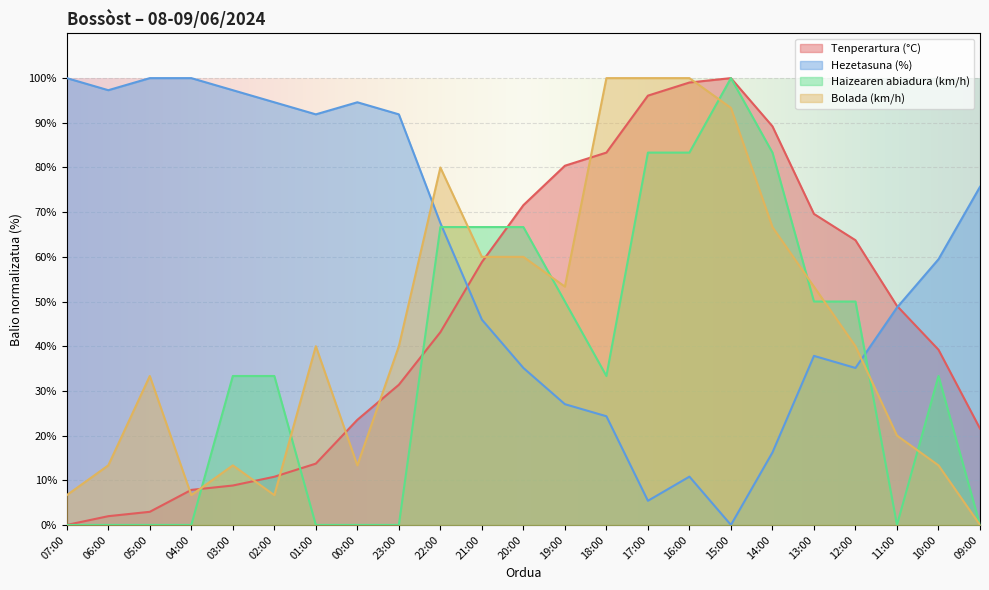

True or false: Tenperartura (°C) and Hezetasuna (%) cross at least once.

True